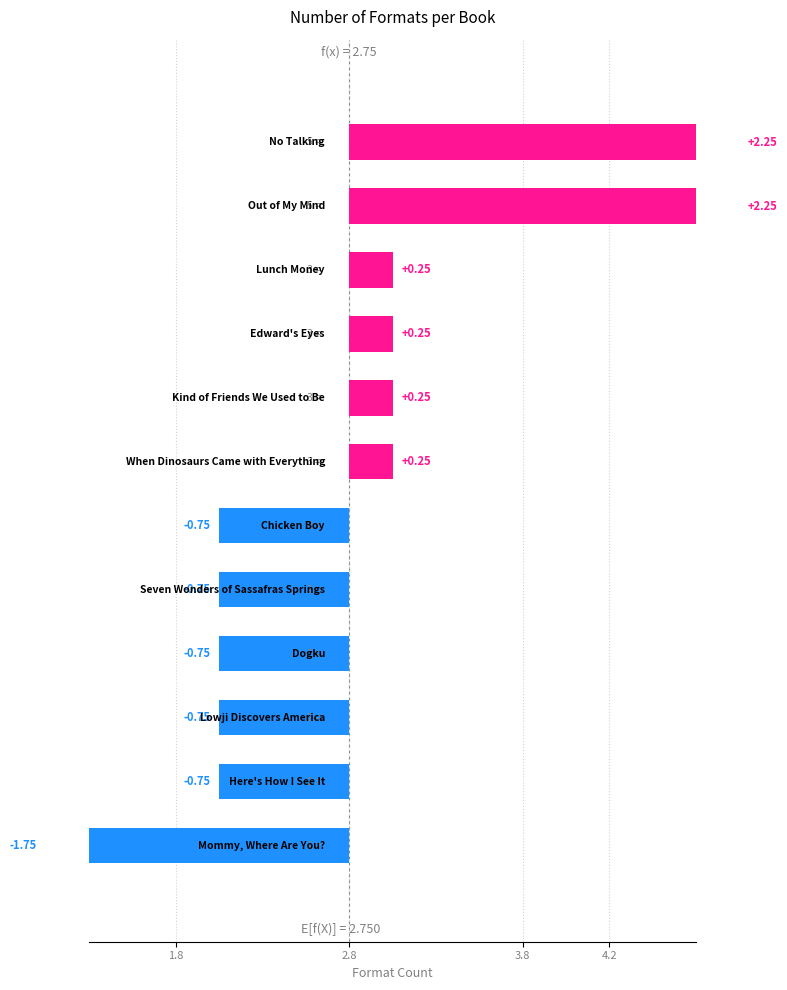

How many values are above zero?

6